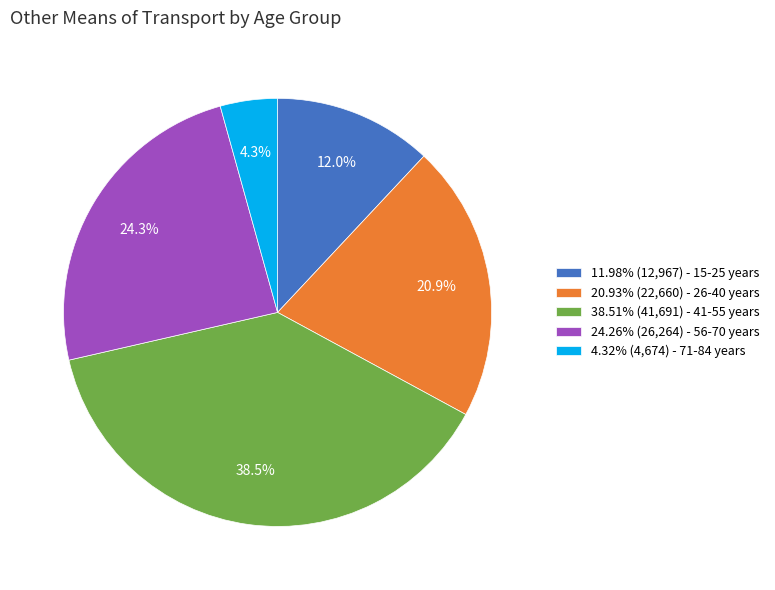

Does 24.26% (26,264) - 56-70 years represent more than half of the total?

No